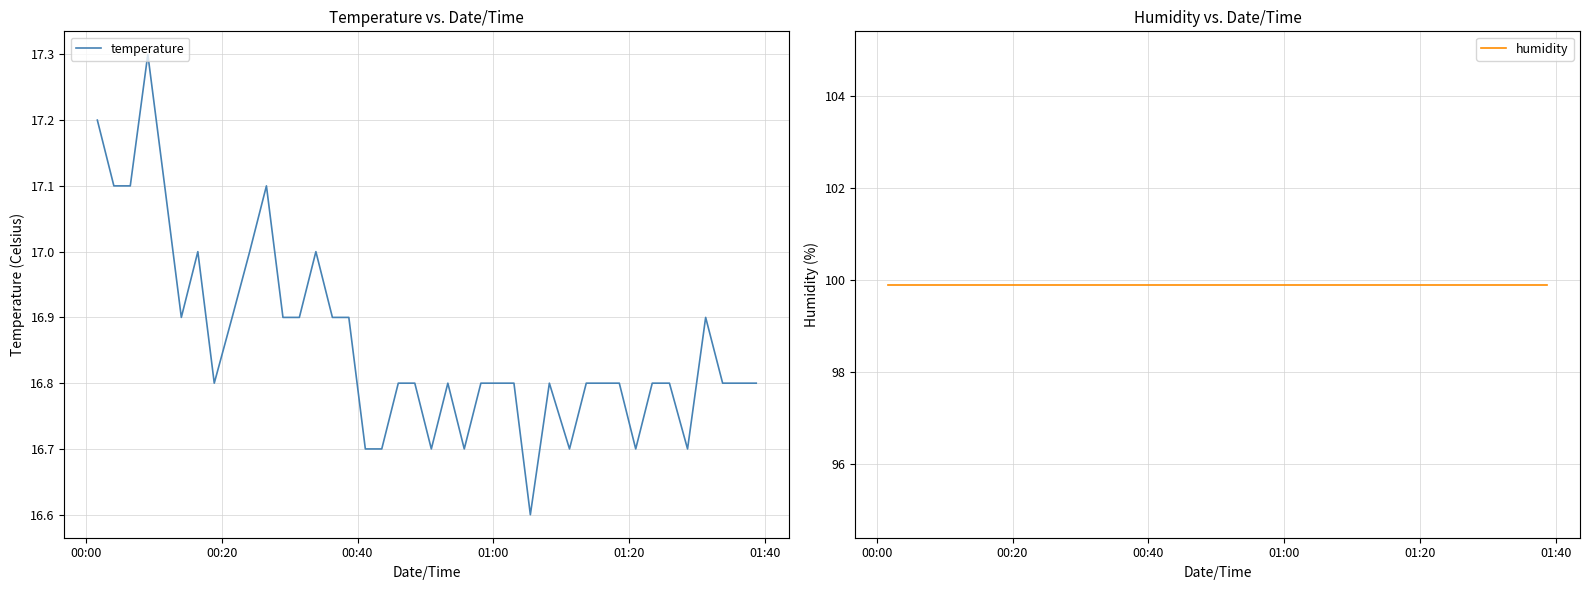

Which series has the largest total across all categories?

humidity